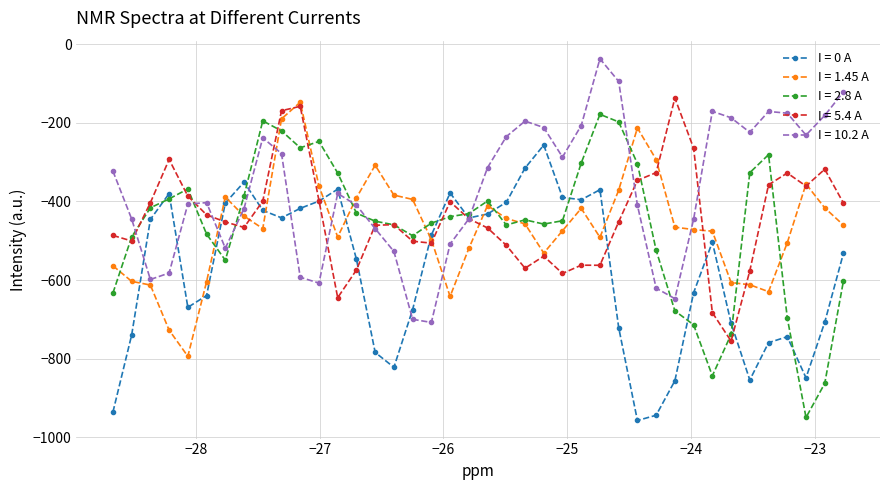

What is the difference between the maximum and minimum values in the I = 2.8 A series?

771.0